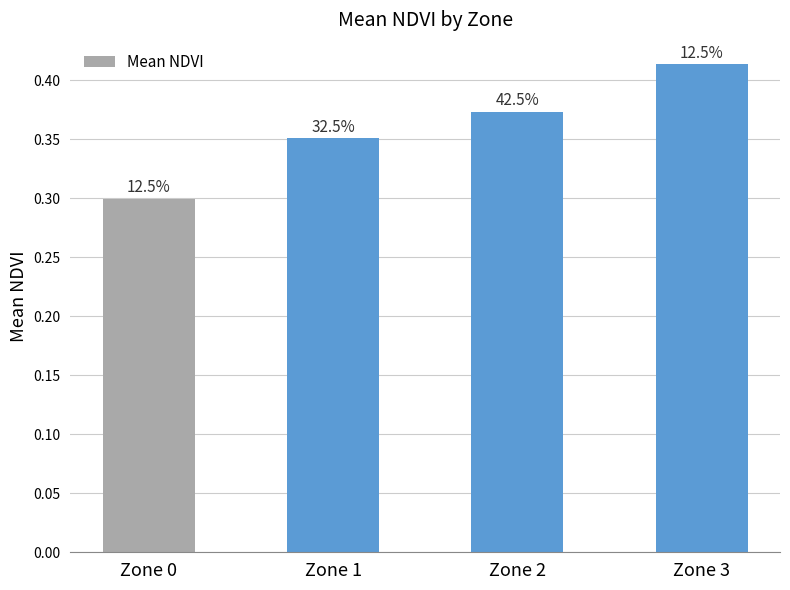

True or false: the data shows 0.4 at Zone 1.

True